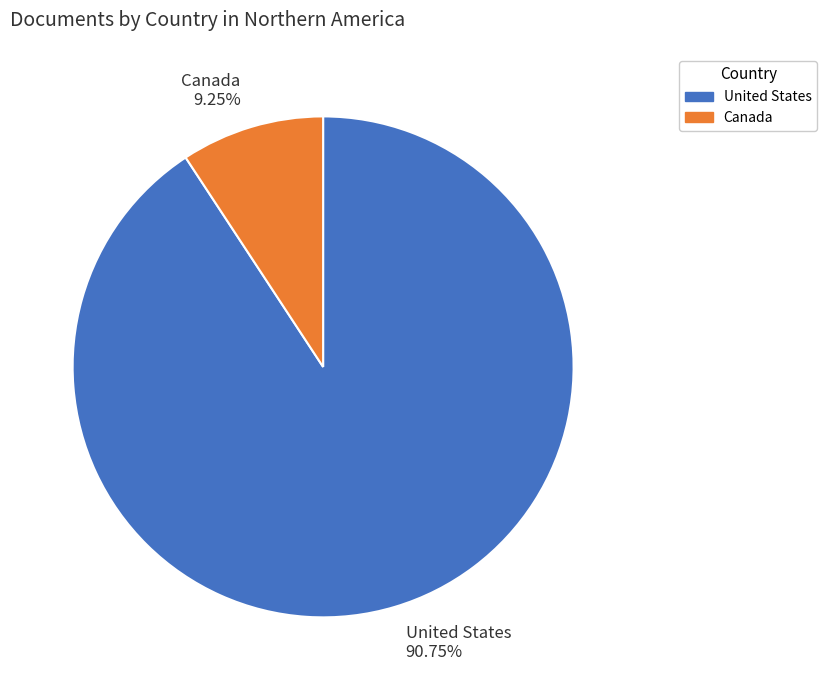

Which category accounts for the majority?

United States